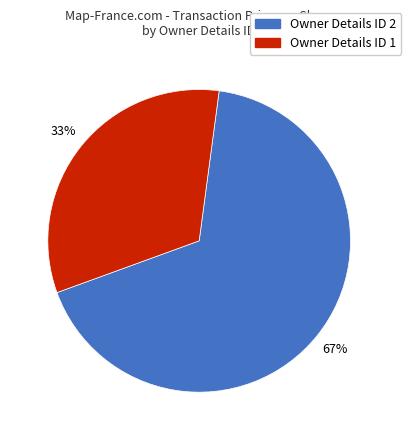

To the nearest percent, what is the average slice percentage?

50%